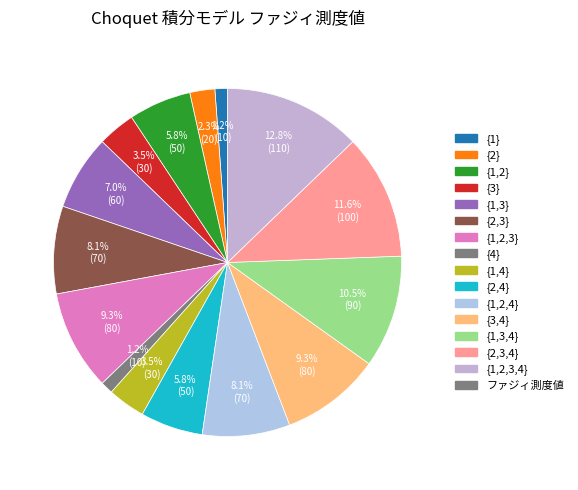

How many slices are in this pie chart?

15